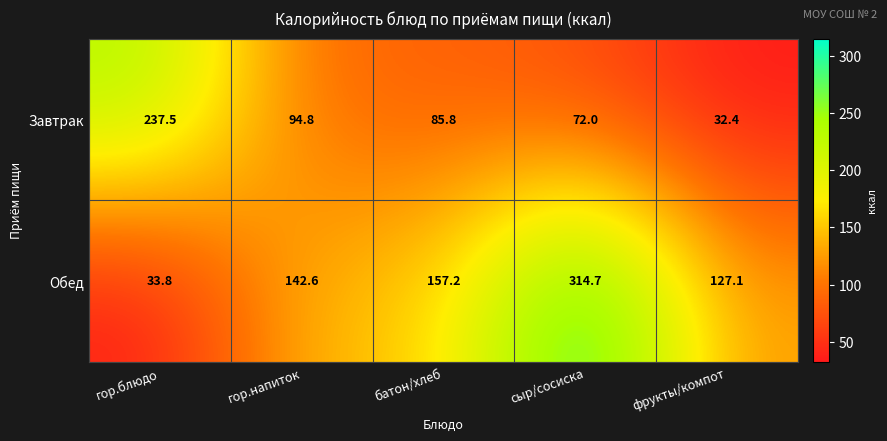

How many data points in Завтрак are less than 85?

2